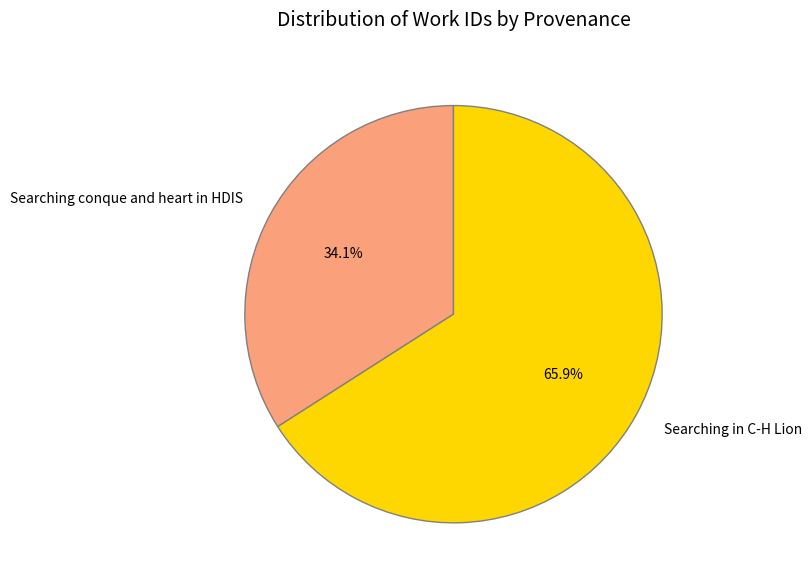

To the nearest percent, what percentage of the pie is Searching in C-H Lion?

66%